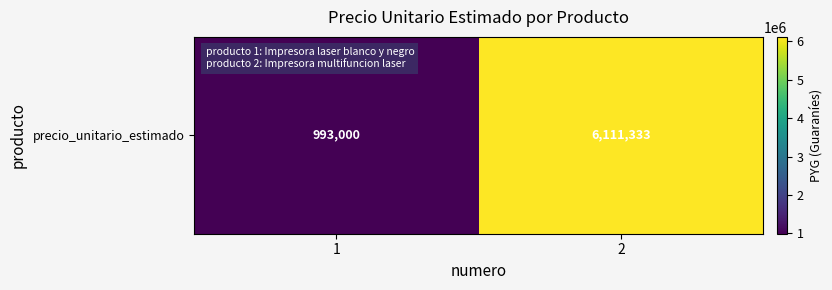

What is the change in value from 1 to 2?

+5118333